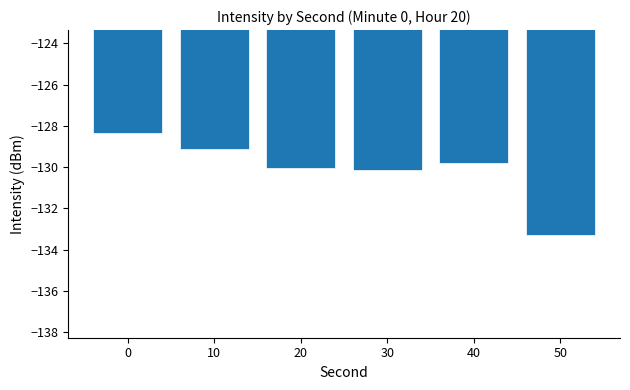

The chart shows a value of -129.1 at 10. True or false?

True